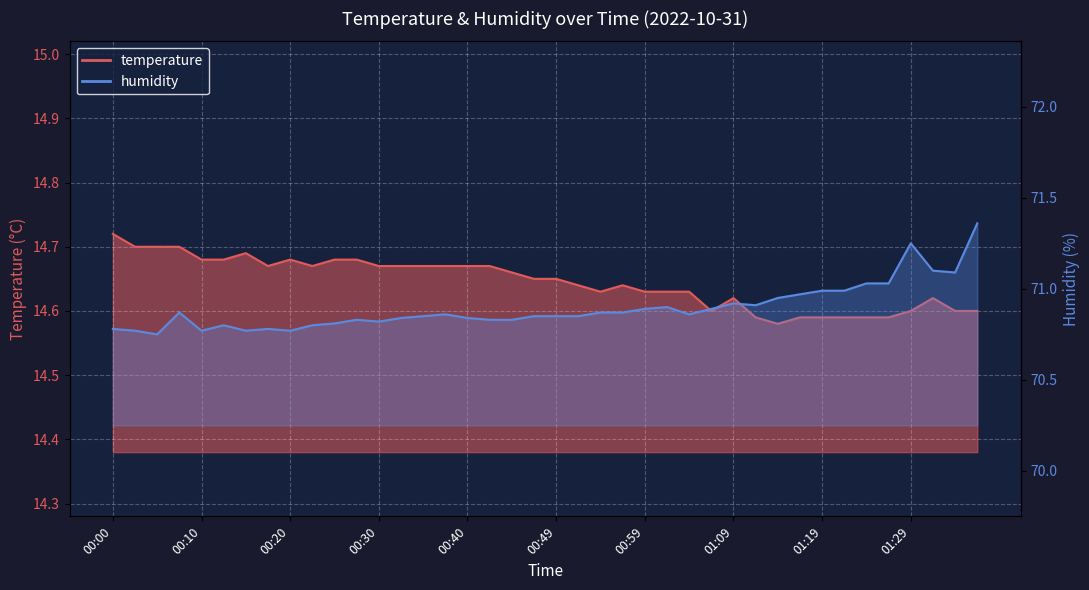

Does the chart display data point markers on the line(s)?

No